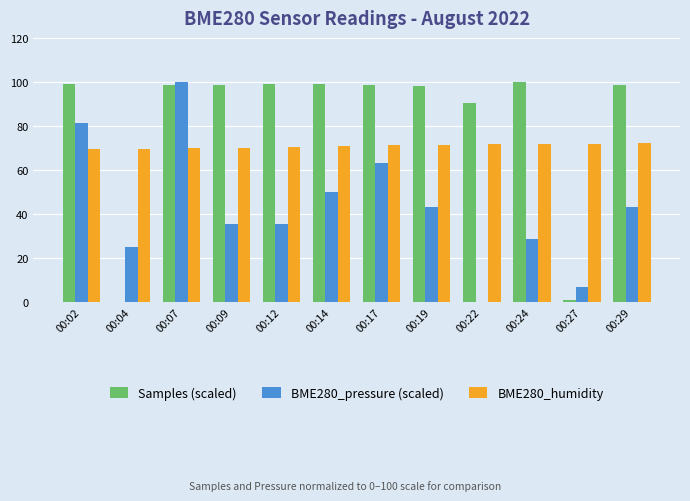

Are the bars horizontal?

No